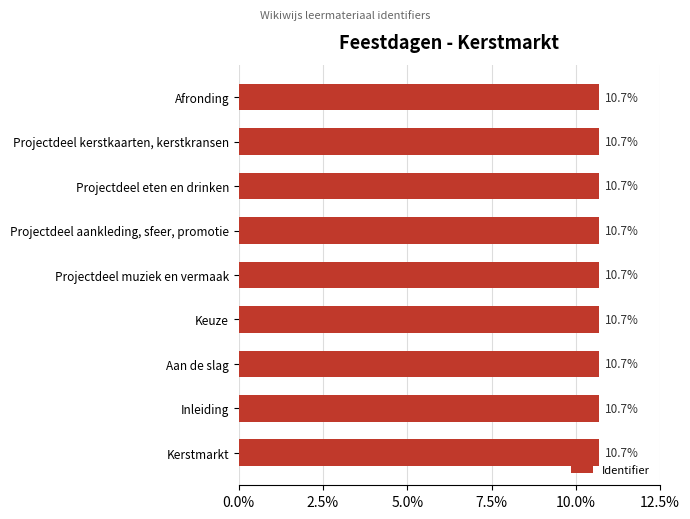

Reading top to bottom, list all the values displayed in this chart.

10.7	10.7	10.7	10.7	10.7	10.7	10.7	10.7	10.7